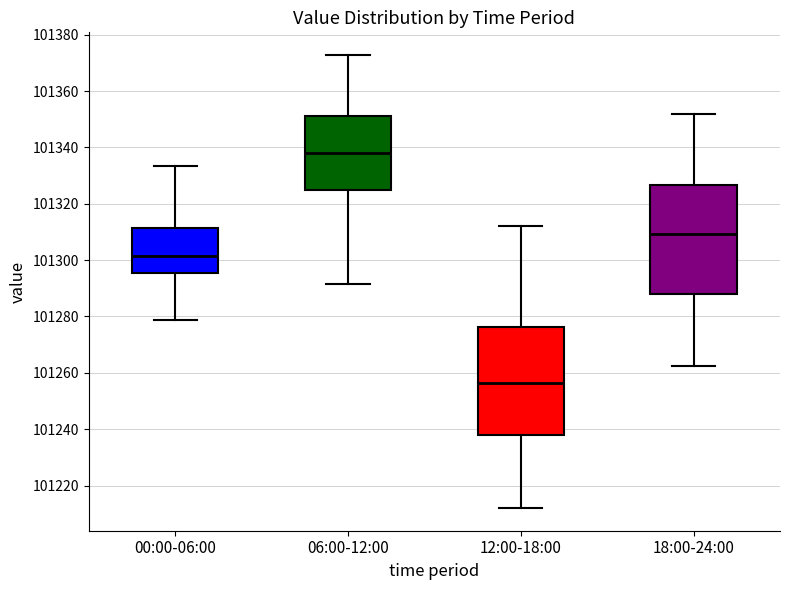

Reading left to right, read every box against the y-axis: the position of its median line, the range the box covers, and the ends of its whiskers. The values are not printed on the chart, so give them approximately, as read against the axis.

00:00-06:00: median 101302, box 101296 to 101312, whiskers 101278 to 101334
06:00-12:00: median 101338, box 101324 to 101352, whiskers 101292 to 101372
12:00-18:00: median 101256, box 101238 to 101276, whiskers 101212 to 101312
18:00-24:00: median 101310, box 101288 to 101326, whiskers 101262 to 101352